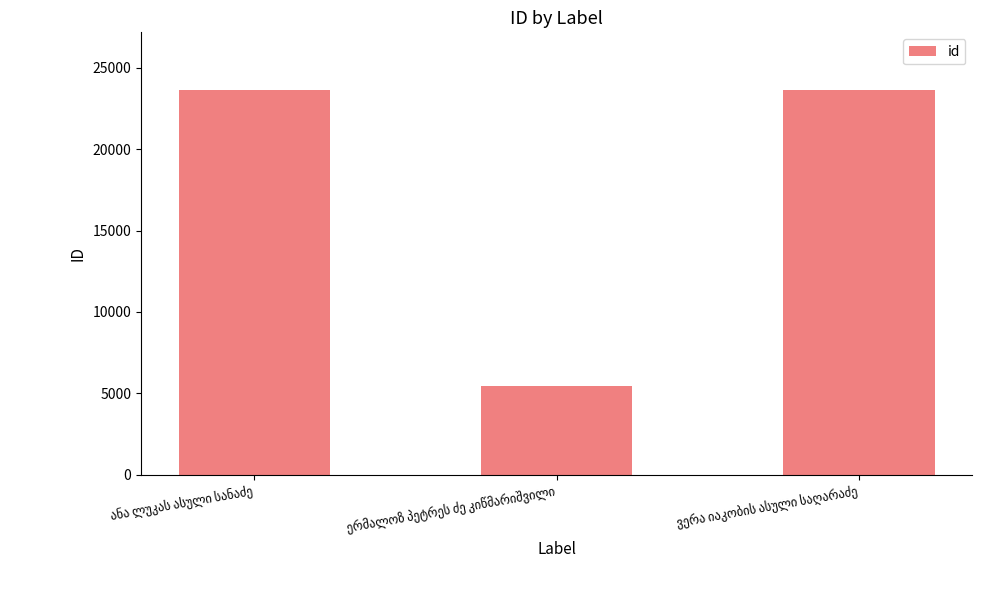

What is the average value?

17565